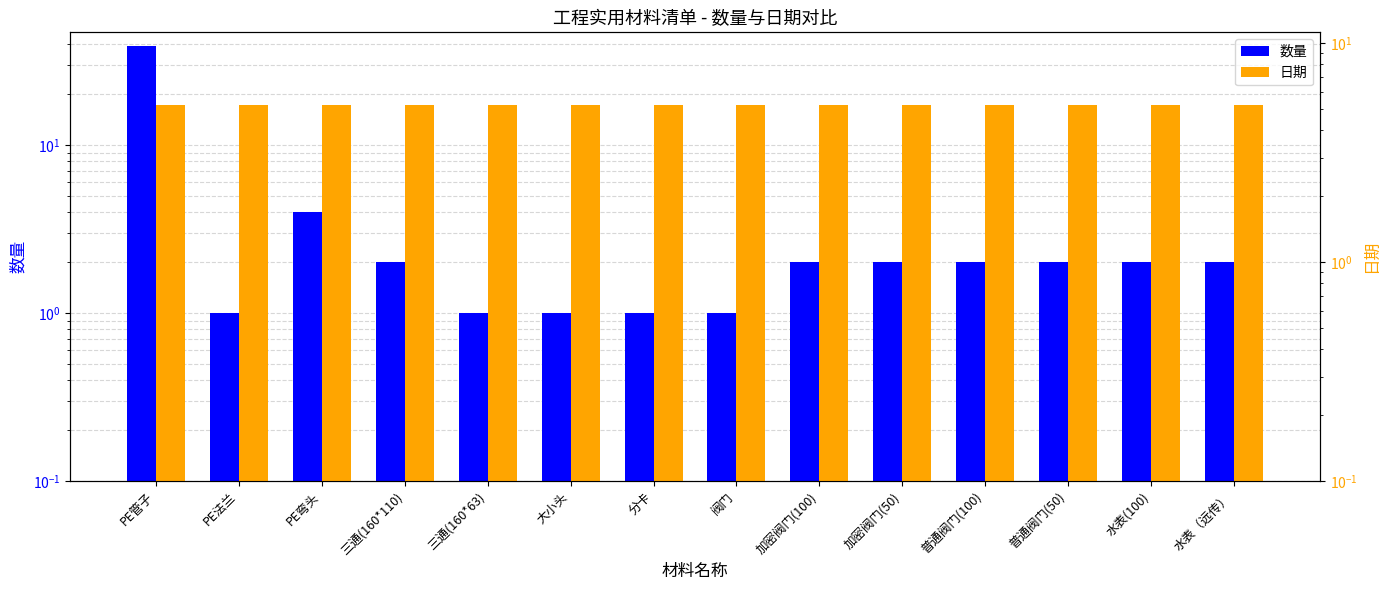

True or false: 数量 has a value of 2.8 at 加密阀门(100).

False